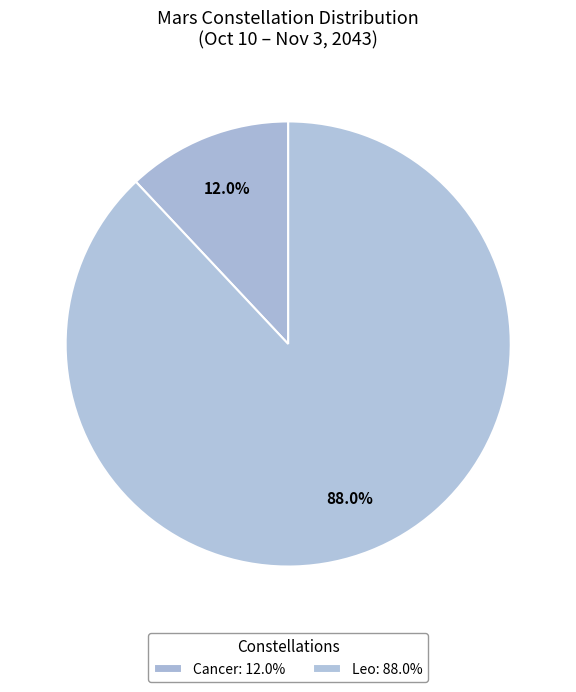

Does any single category account for the majority?

Yes